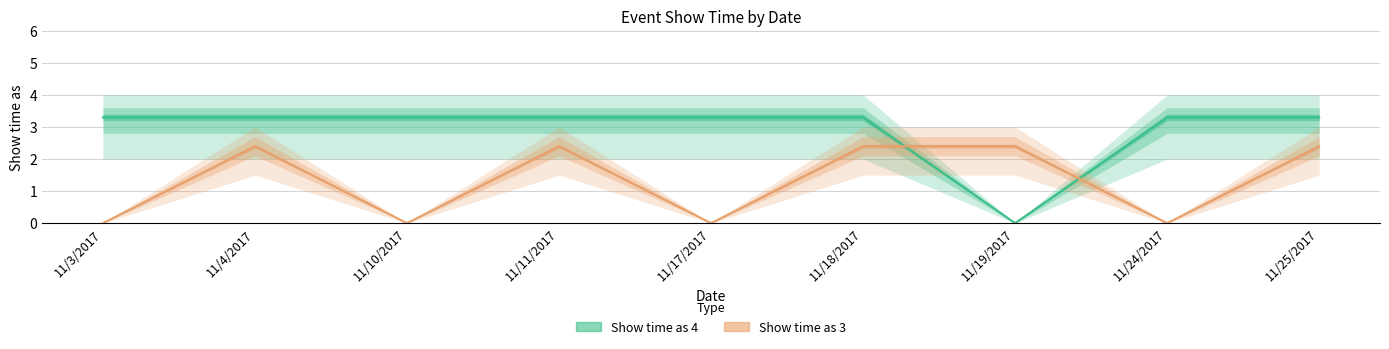

How many interior local valleys does the Show time as 3 series have?

3